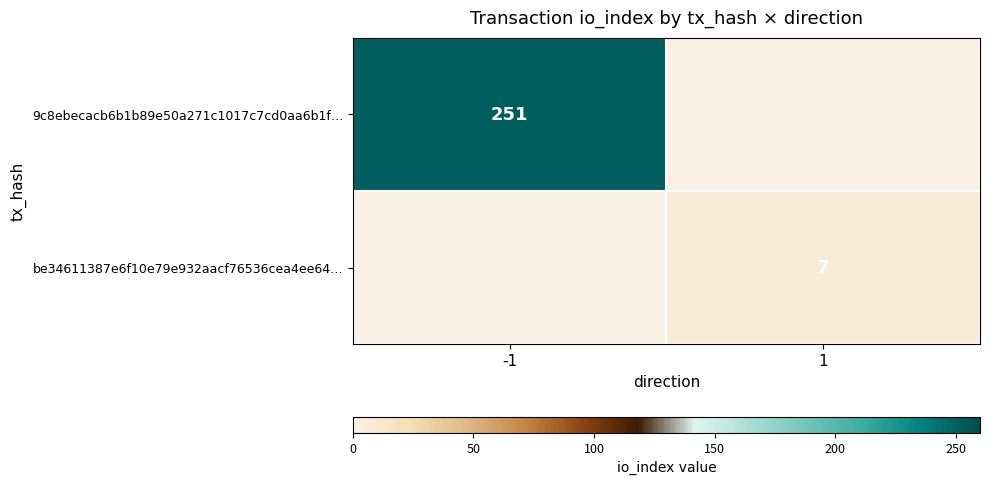

The value of be34611387e6f10e79e932aacf76536cea4ee64… at 1 is 3. True or false?

False